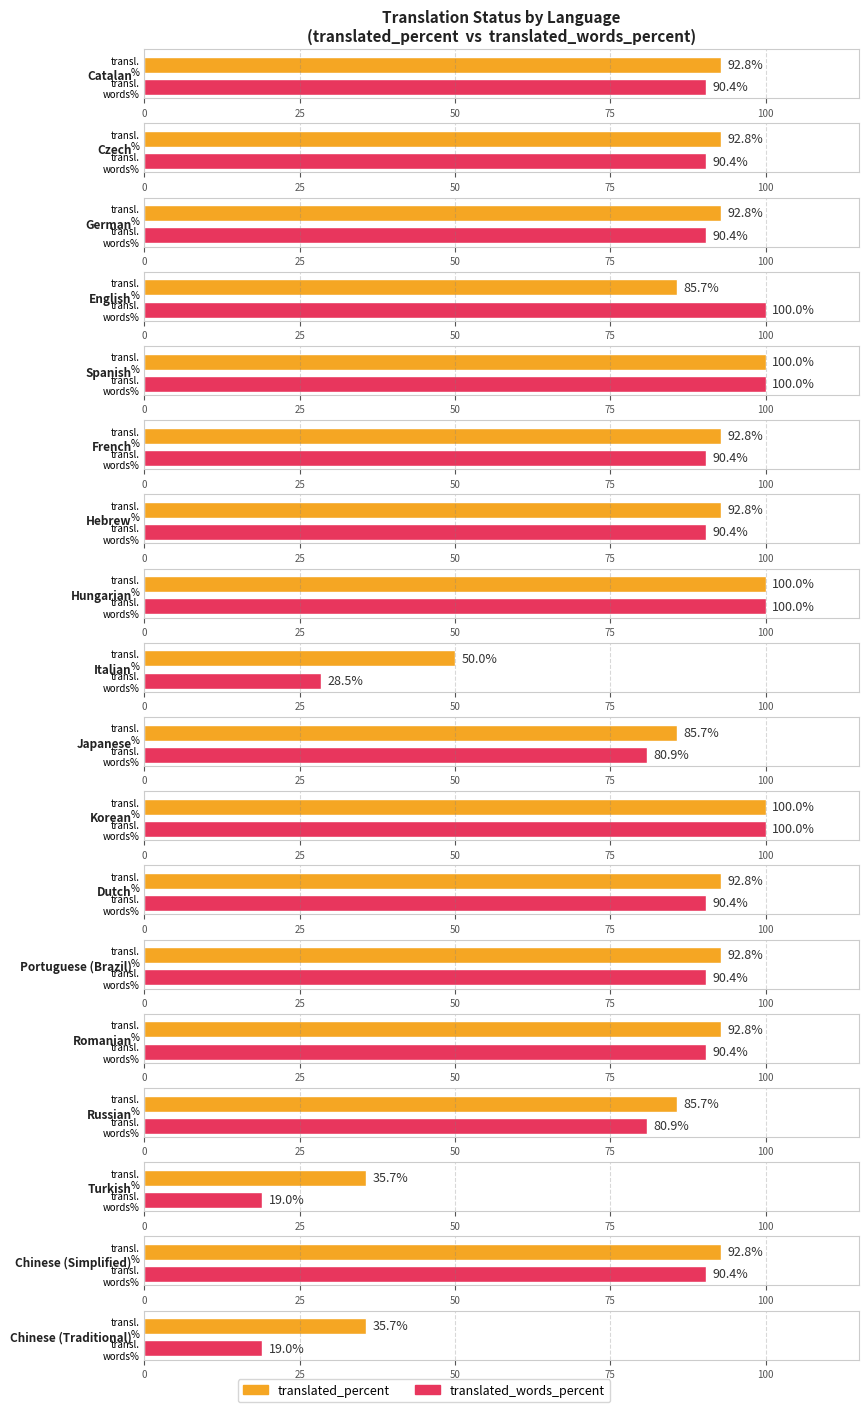

What is the sum of all translated_words_percent values?

1441.9